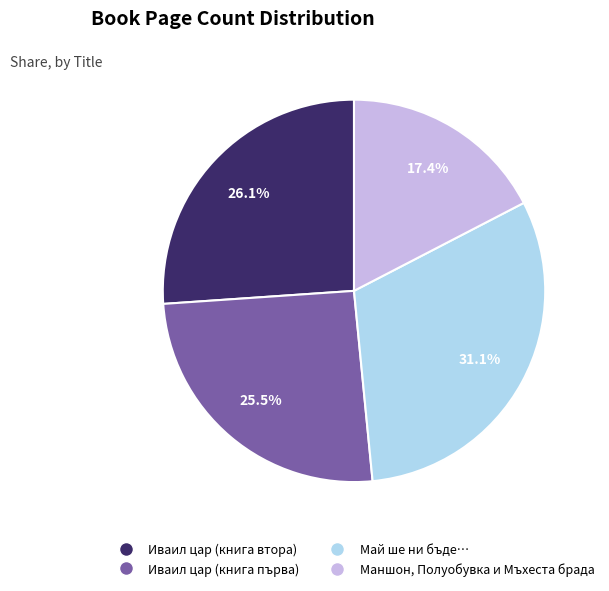

What is the largest slice in the pie chart?

Май ше ни бъде…